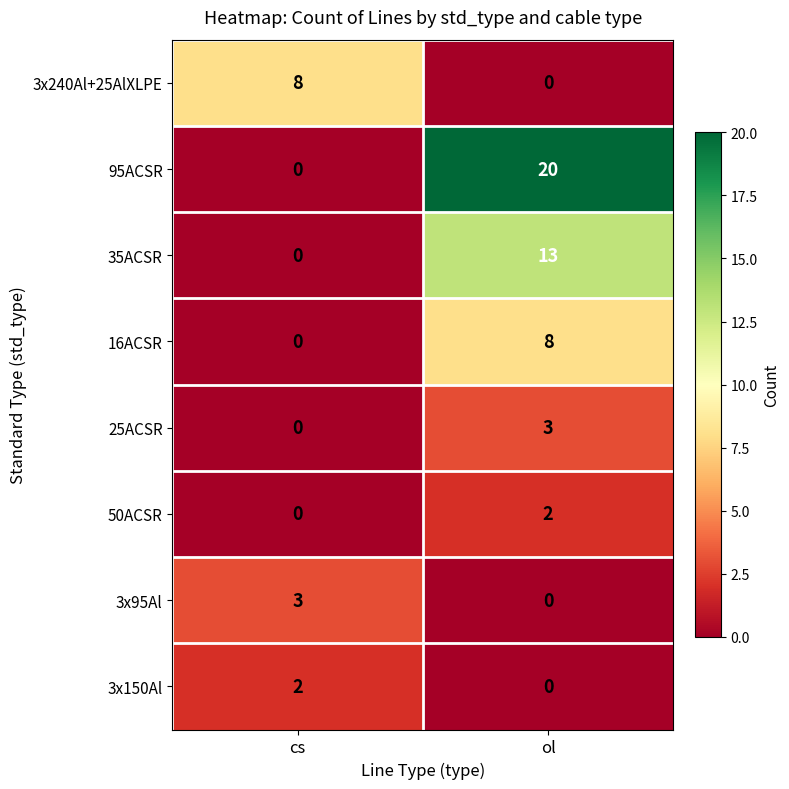

The 3x150Al series shows 1 at cs. True or false?

False